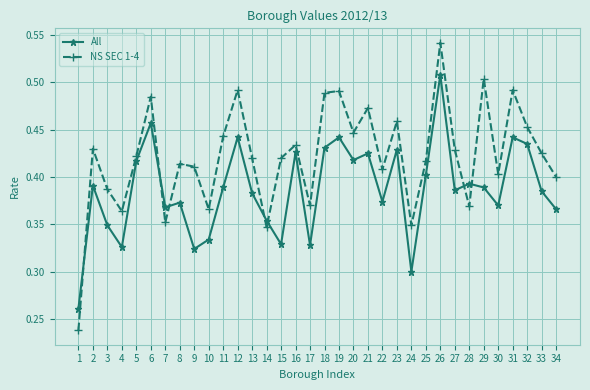

Count the NS SEC 1-4 values in the range 0 to 1.

34